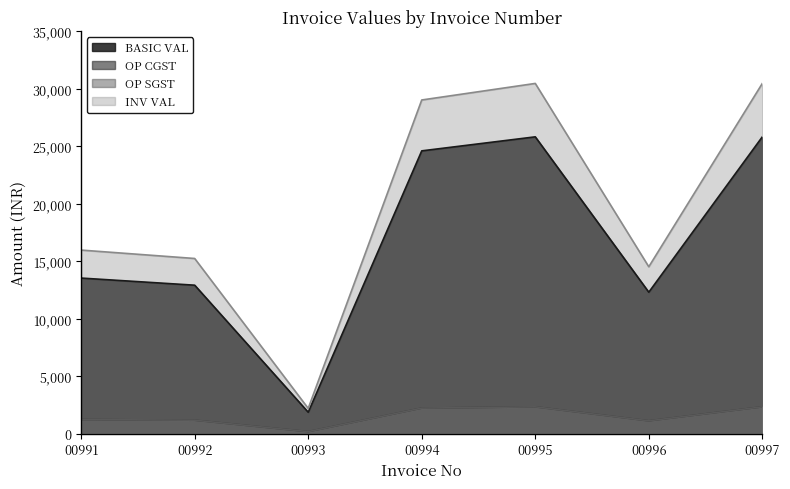

Which series has the widest spread of values?

BASIC VAL